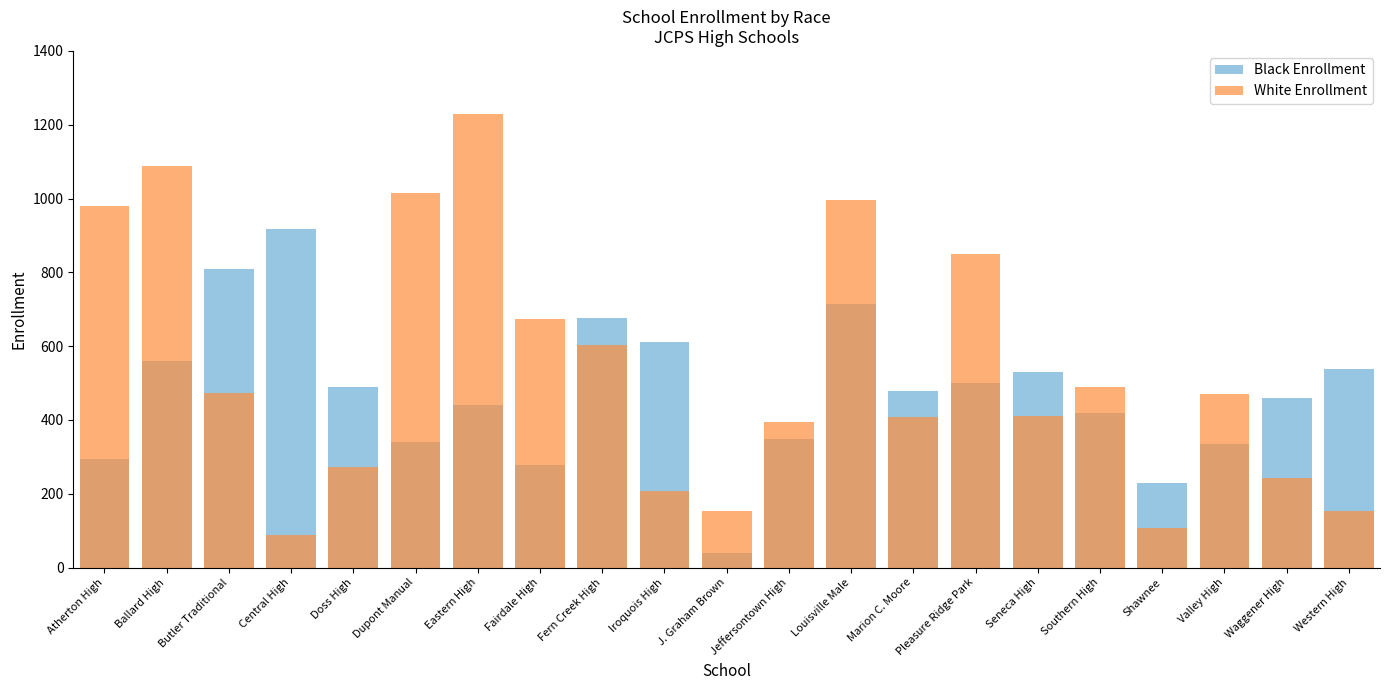

At which label is White Enrollment closest to 658?

Fairdale High